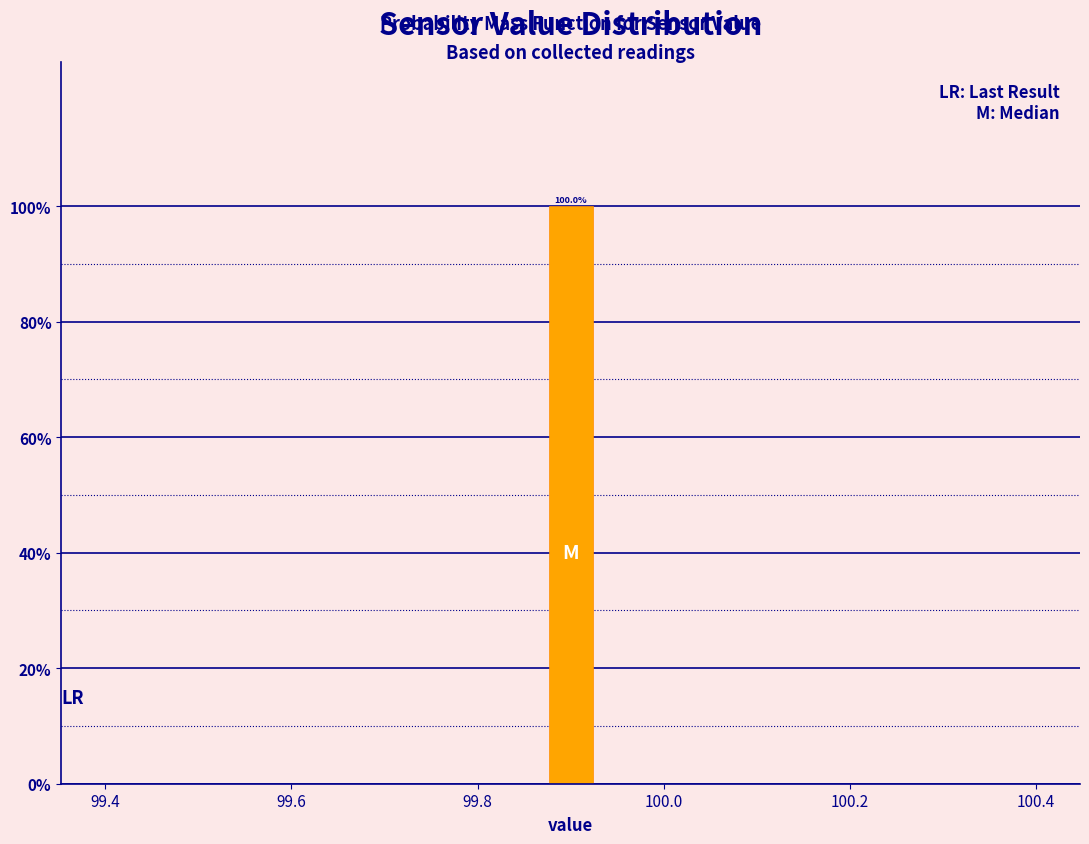

Around what value on the x-axis is the tallest bar? Give the approximate position of its centre, as read against the axis.

99.90